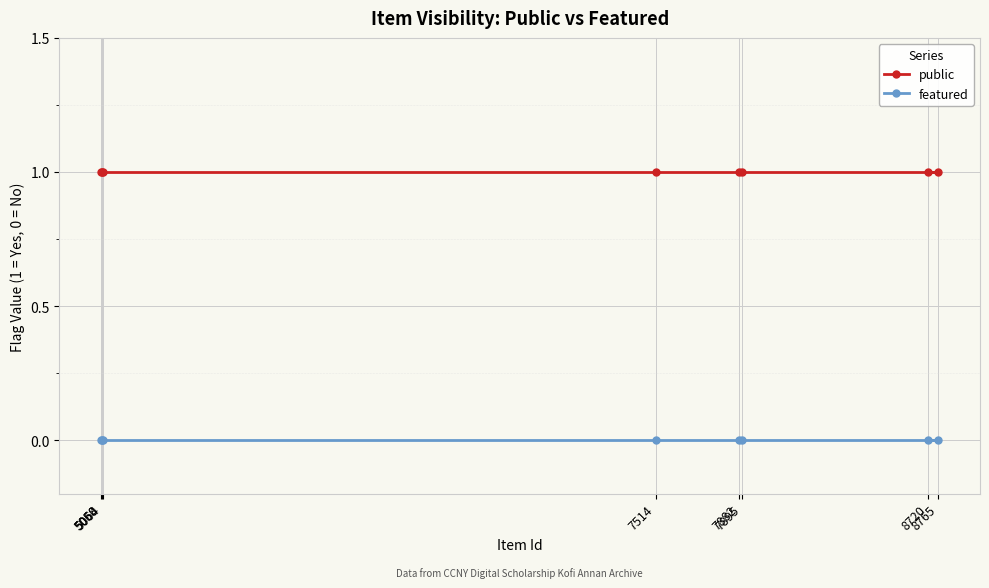

Between 7514 and 5060, which series saw the biggest shift?

public